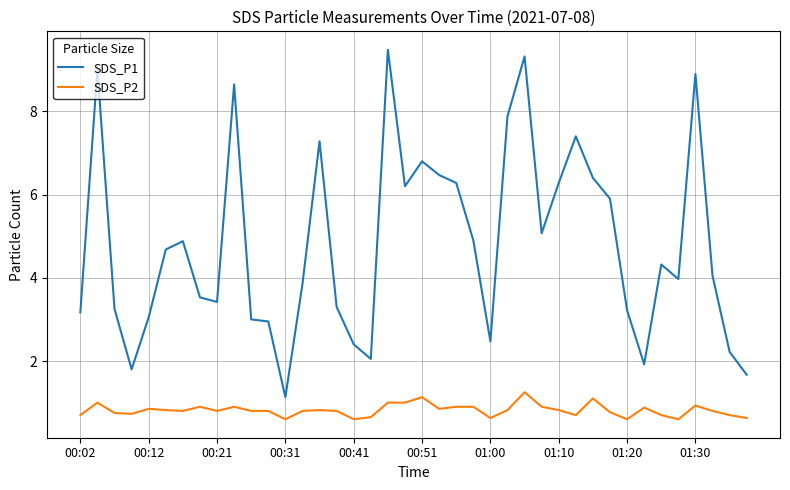

Which series has the largest range (max minus min)?

SDS_P1